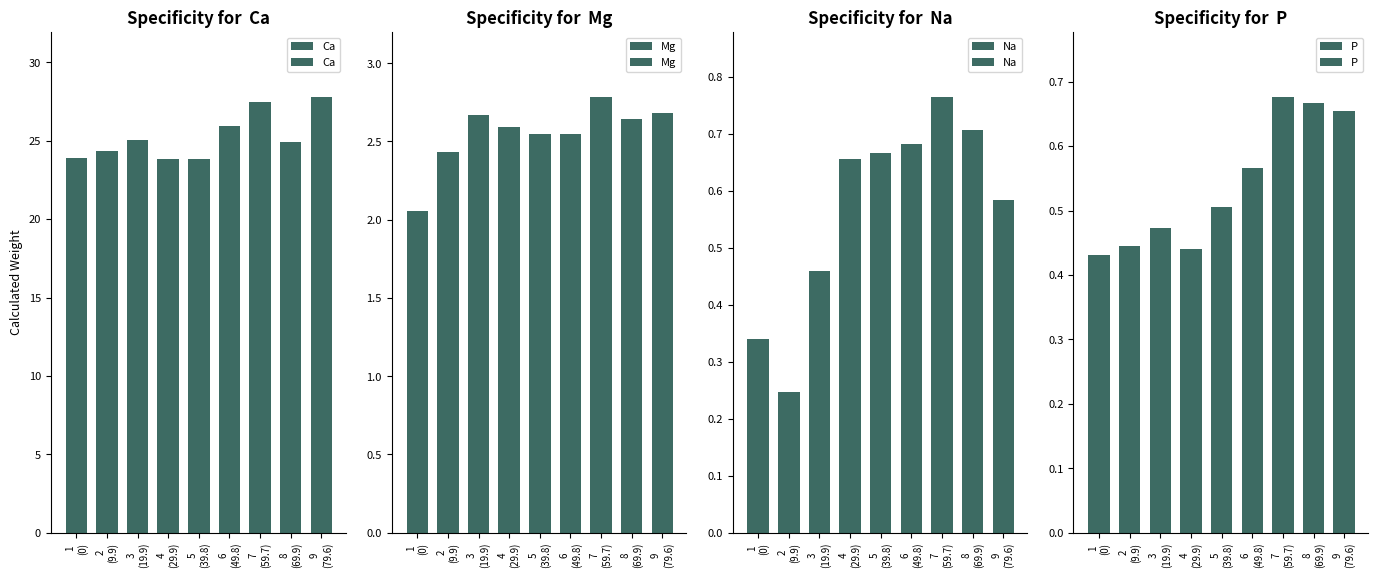

At which label is Mg closest to 2?

1
(0)